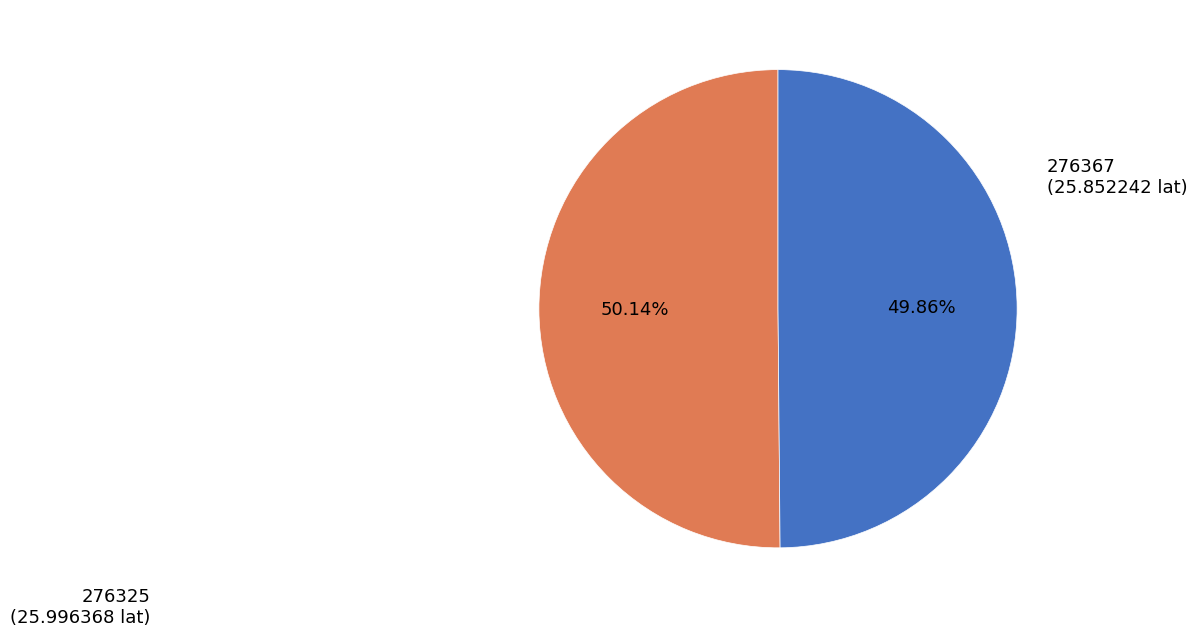

The 276367 slice represents 50% of the pie. True or false?

True